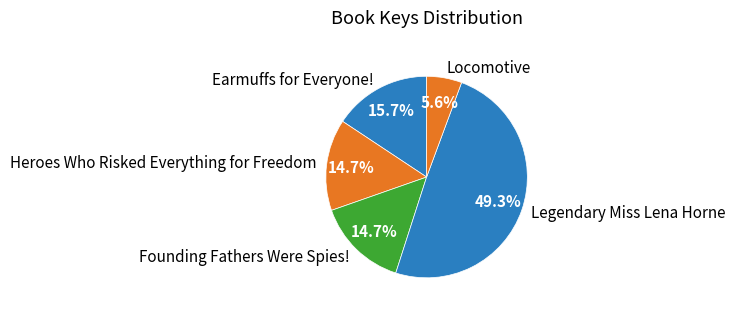

How many segments does this pie chart have?

5